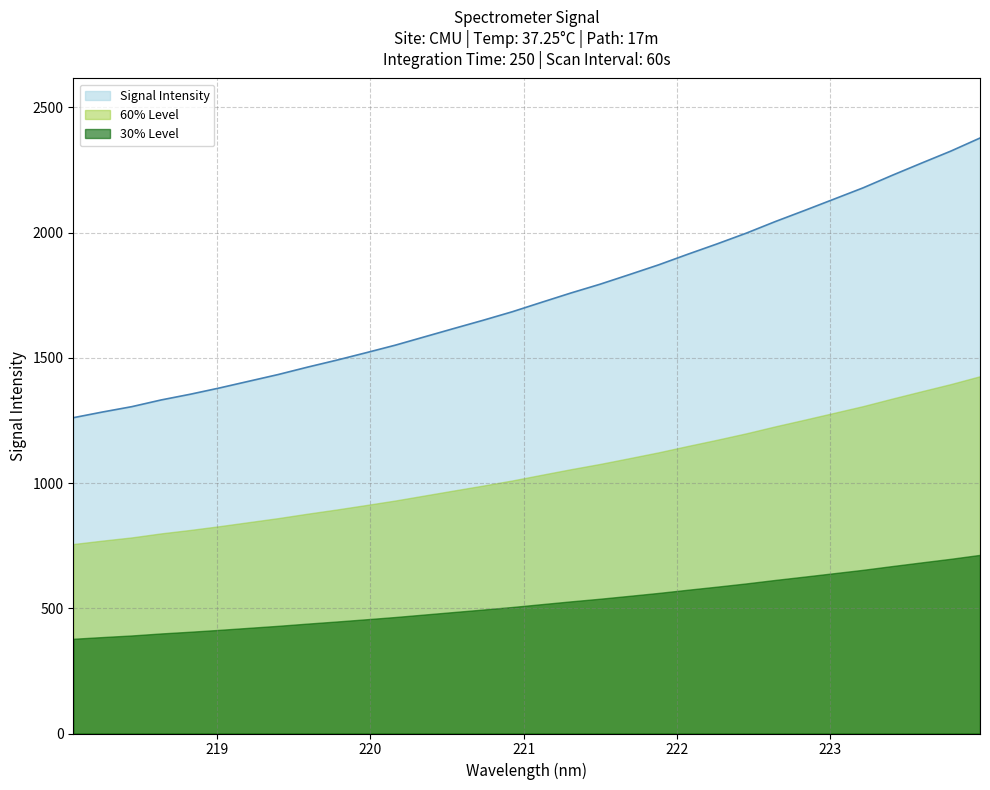

Which label corresponds to the largest value in the chart?

223.9802